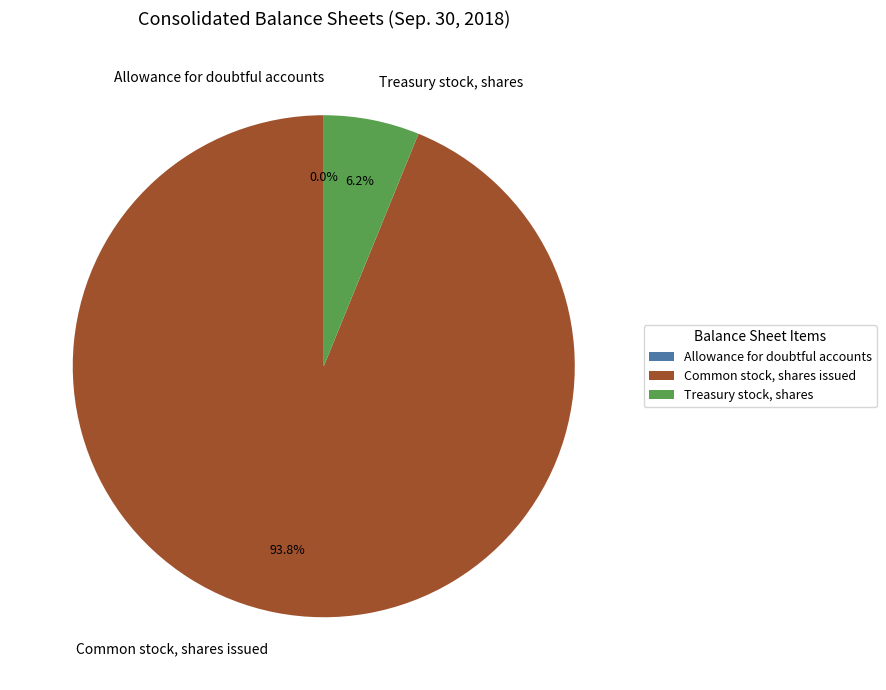

How much of the chart is everything except Treasury stock, shares?

93.8%